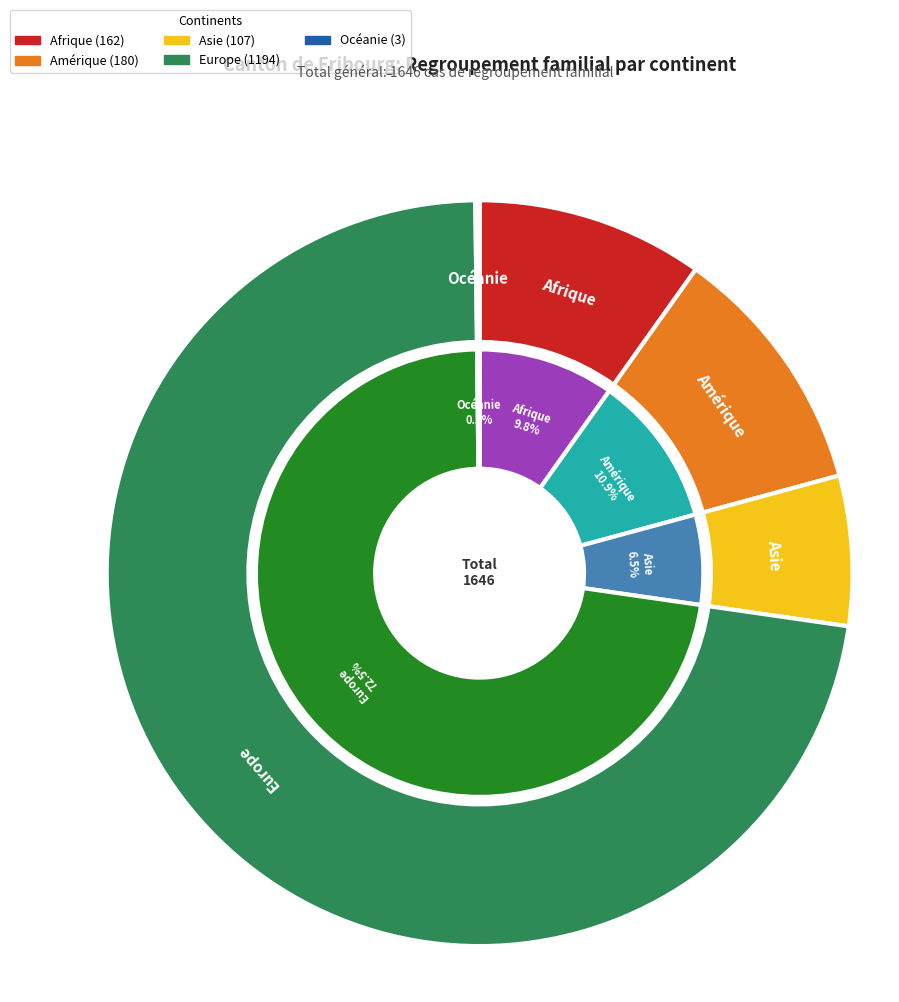

What percentage do Asie and Océanie together represent?

6.7%